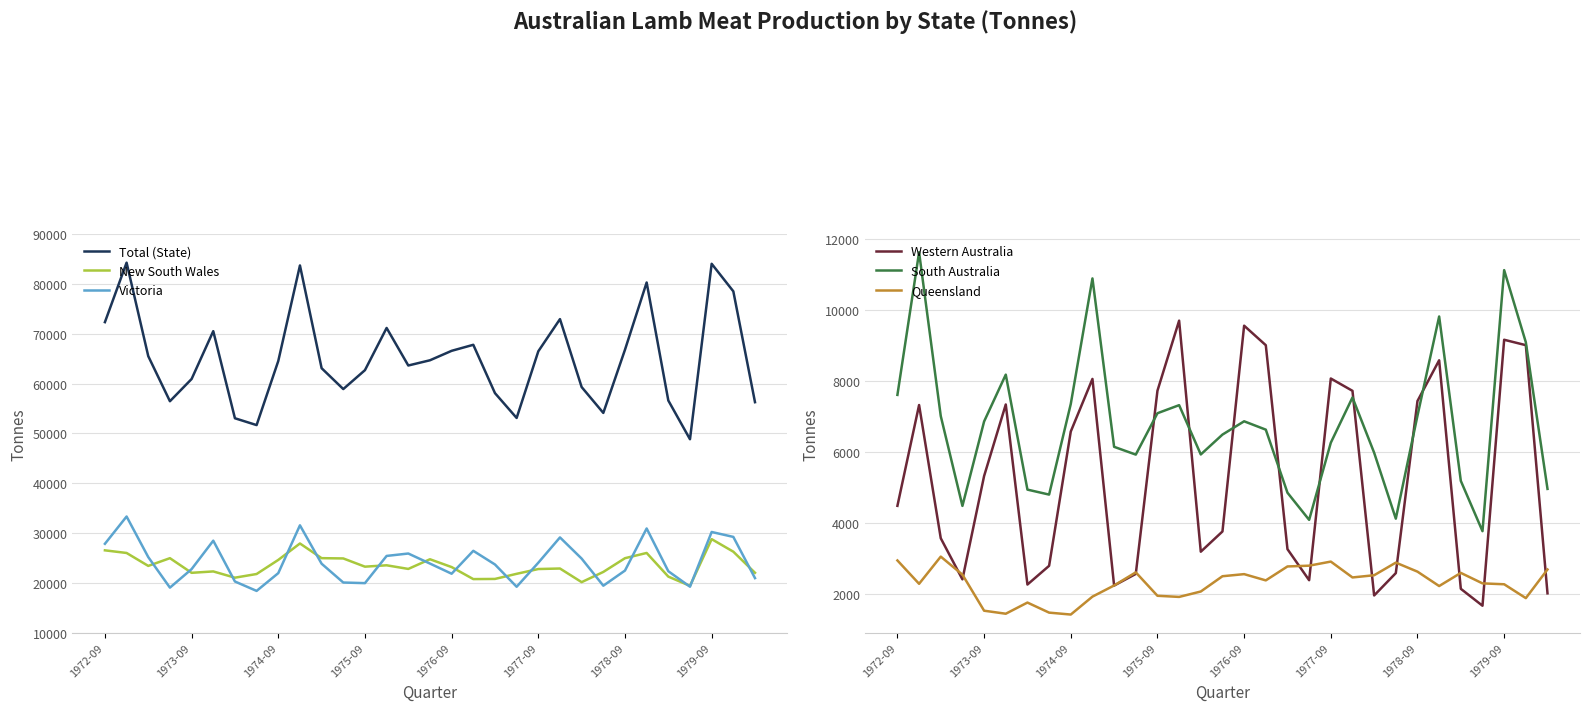

What are all the series names shown in the legend?

Total (State), New South Wales, Victoria, Western Australia, South Australia, Queensland